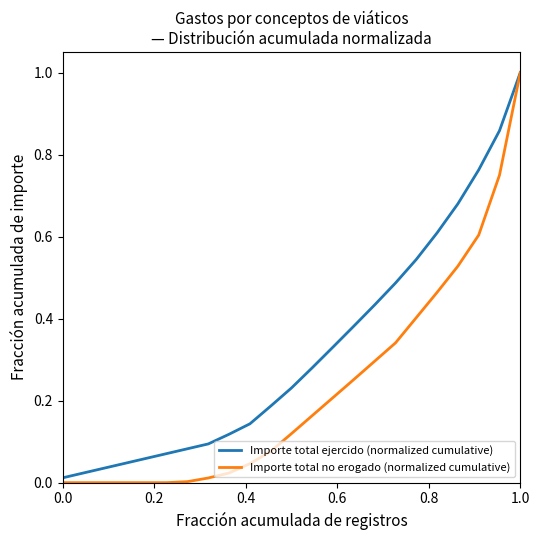

What are all the series names shown in the legend?

Importe total ejercido (normalized cumulative), Importe total no erogado (normalized cumulative)